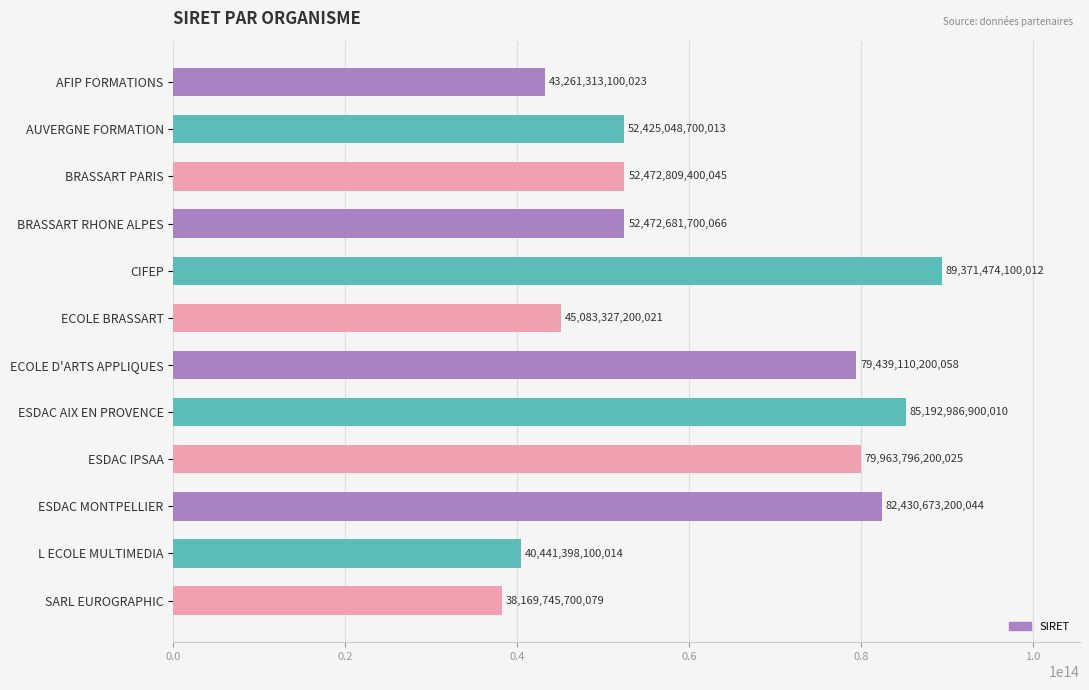

At which label is the value closest to 63770609900045?

BRASSART PARIS